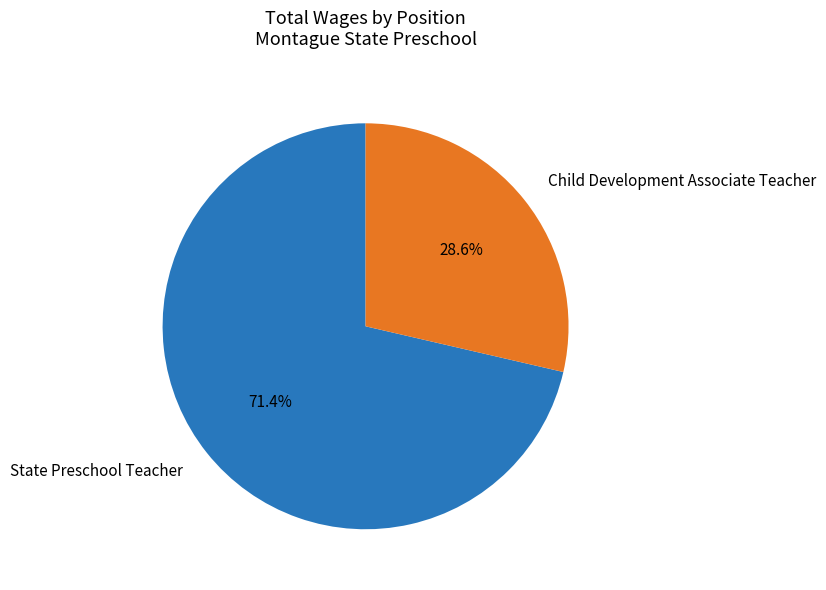

True or false: Child Development Associate Teacher accounts for 29% of the total.

True